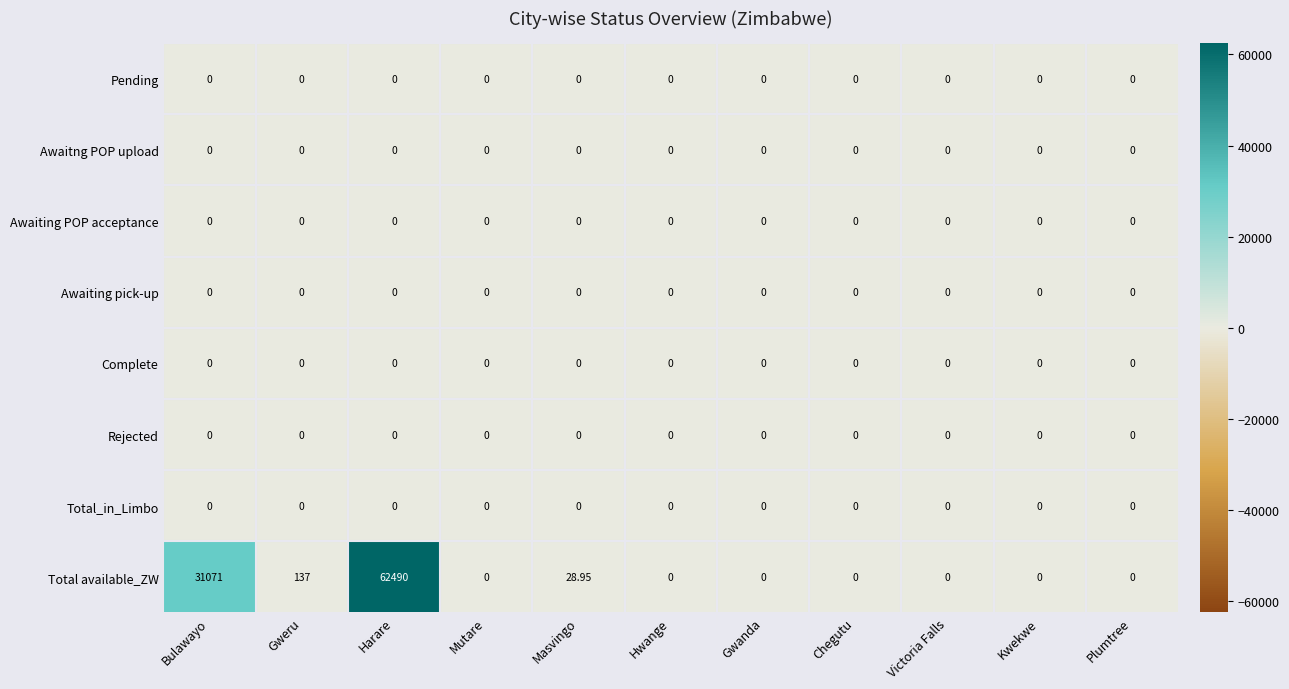

Which series changed the most between Harare and Hwange?

Total available_ZW